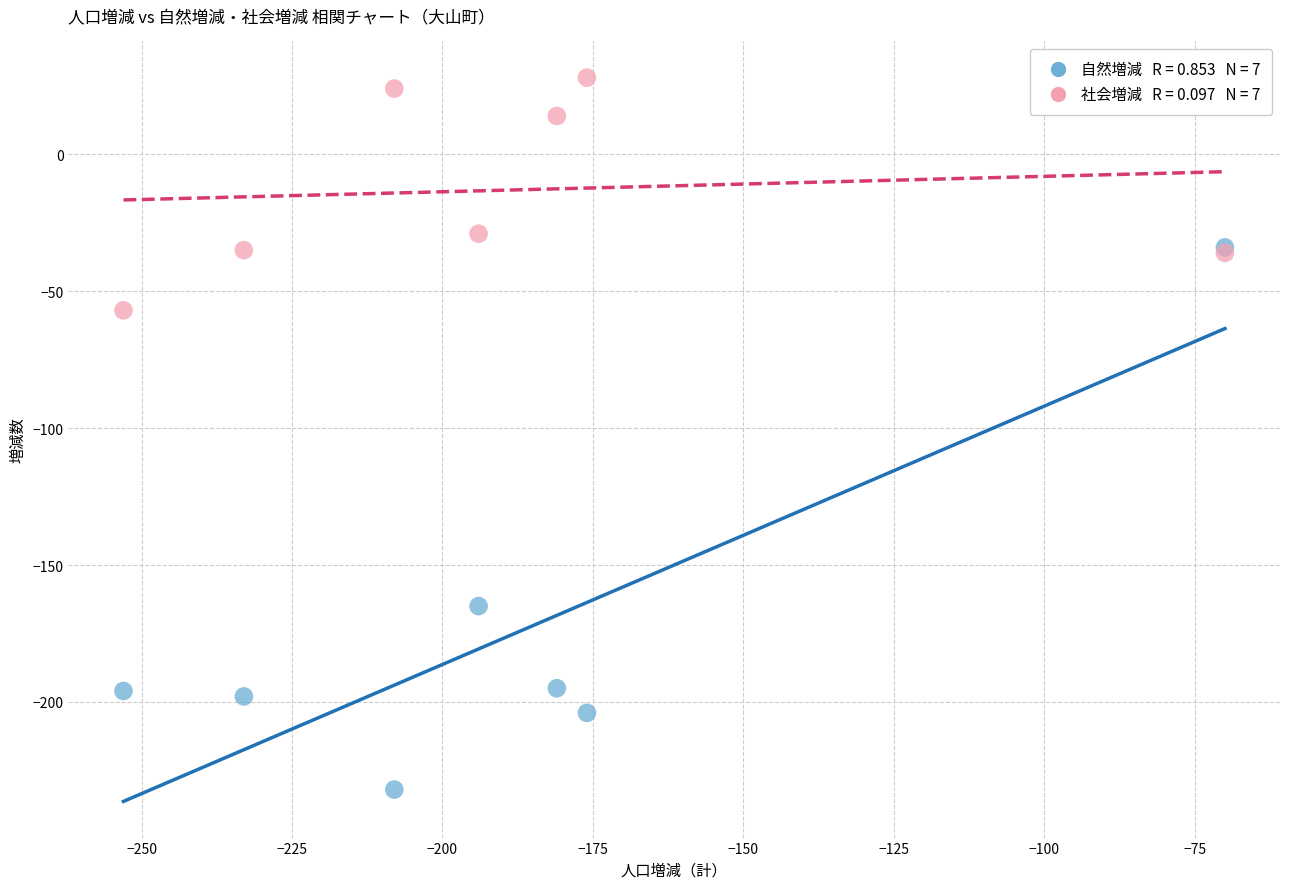

Across all series, what Y value is closest to -102?

-57